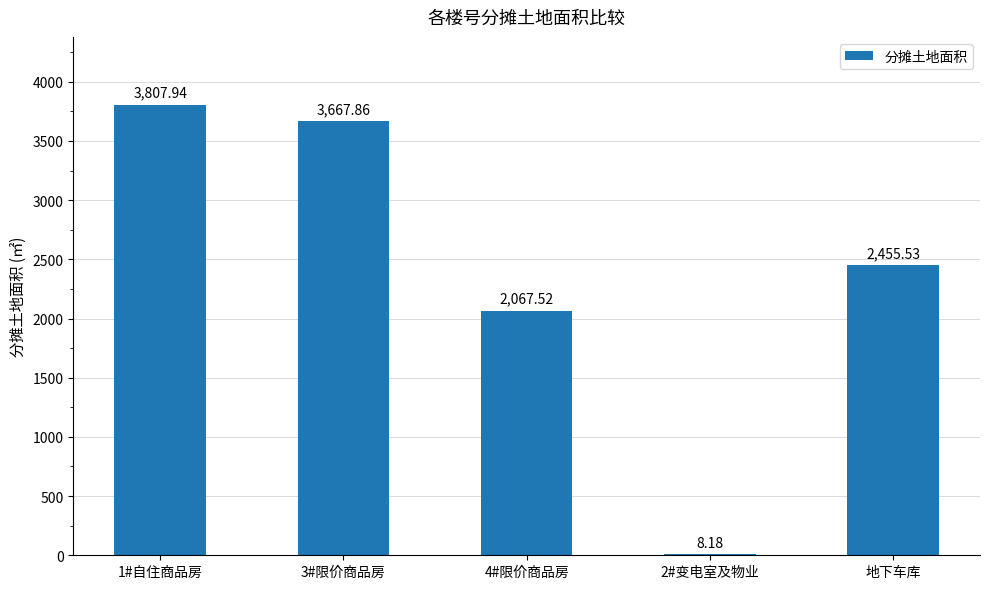

Reading left to right, list all the values displayed in this chart.

3807.9	3667.9	2067.5	8.2	2455.5